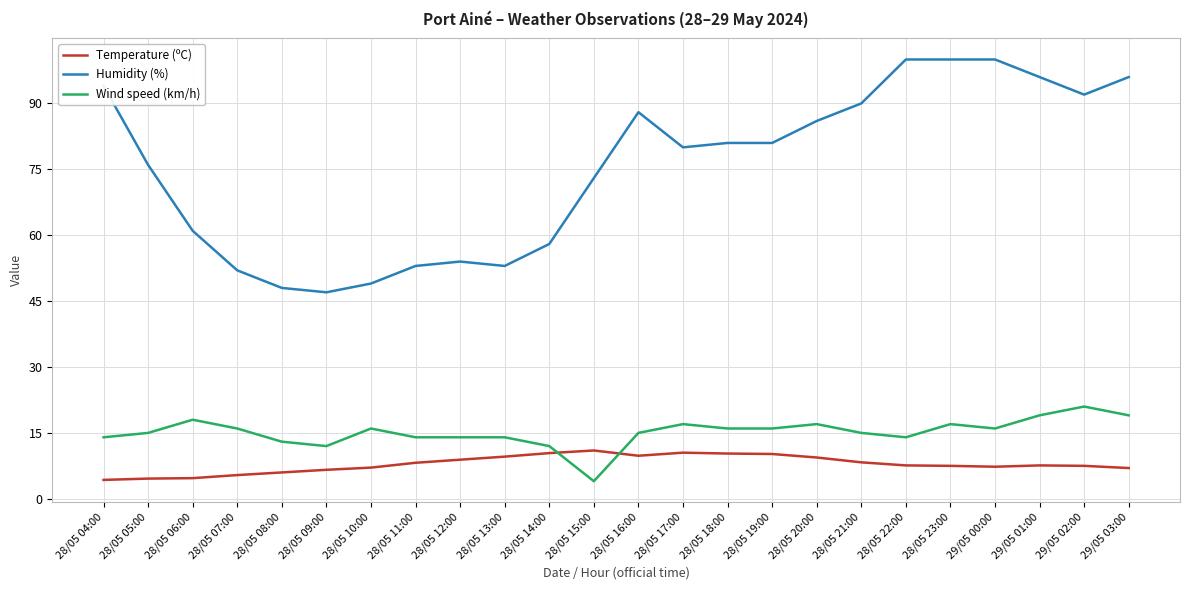

True or false: Humidity (%) and Wind speed (km/h) intersect in this chart.

False